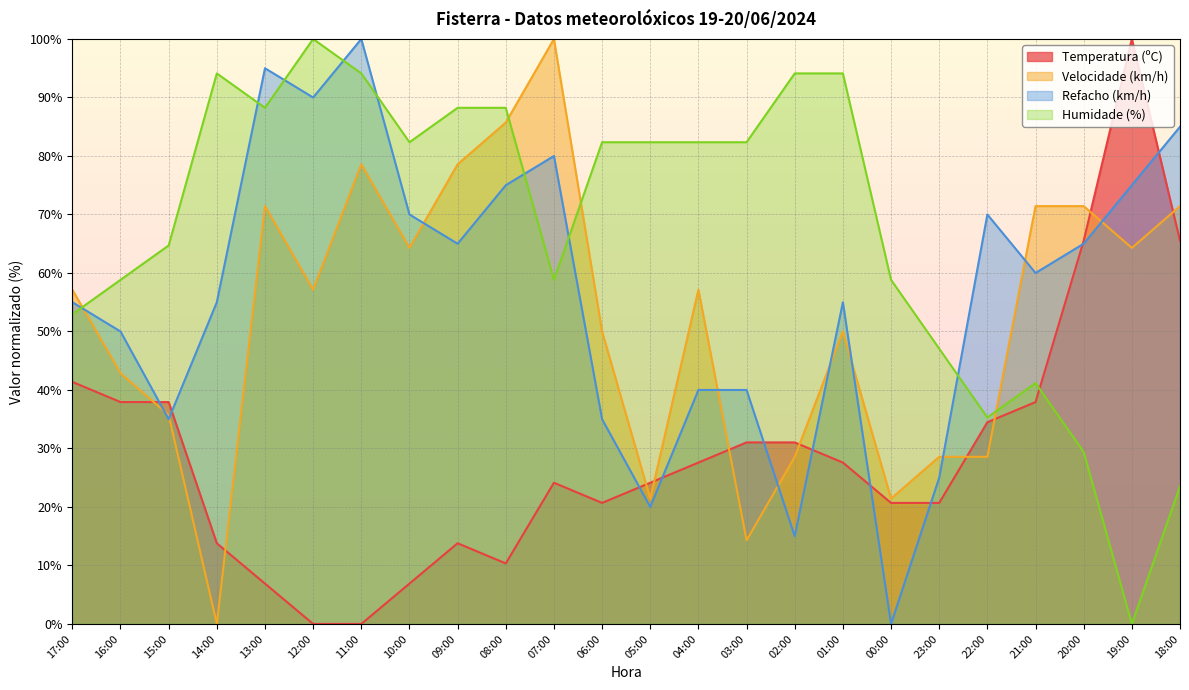

What is the value of the Refacho (km/h) point at the 14th from the left?

40.0